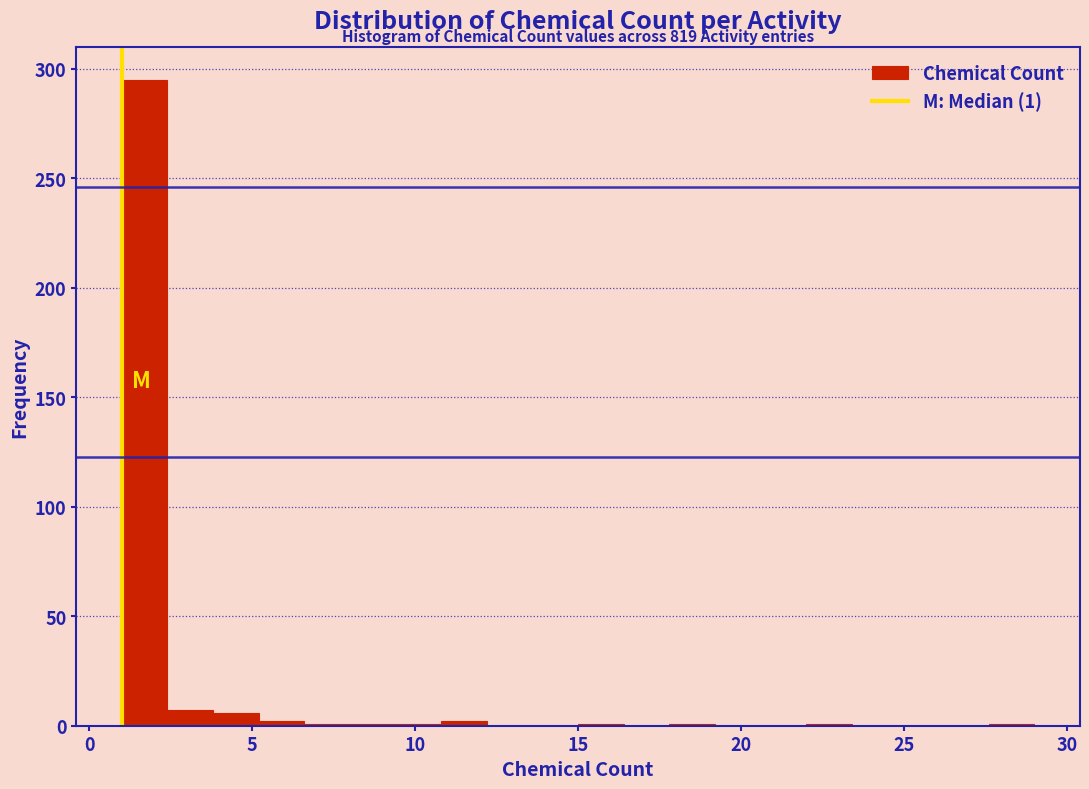

Around what value on the x-axis is the tallest bar? Give the approximate position of its centre, as read against the axis.

1.5